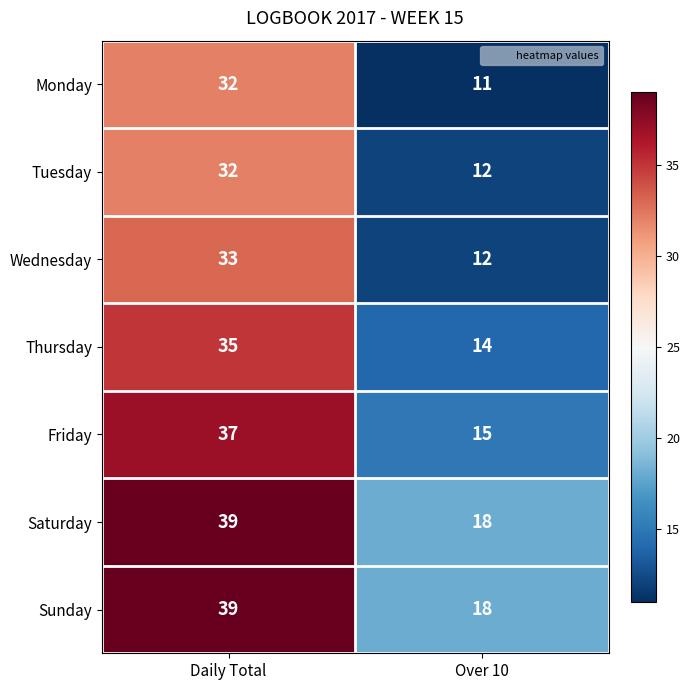

Is the value of Sunday at Daily Total greater than the value of Tuesday at Over 10?

Yes